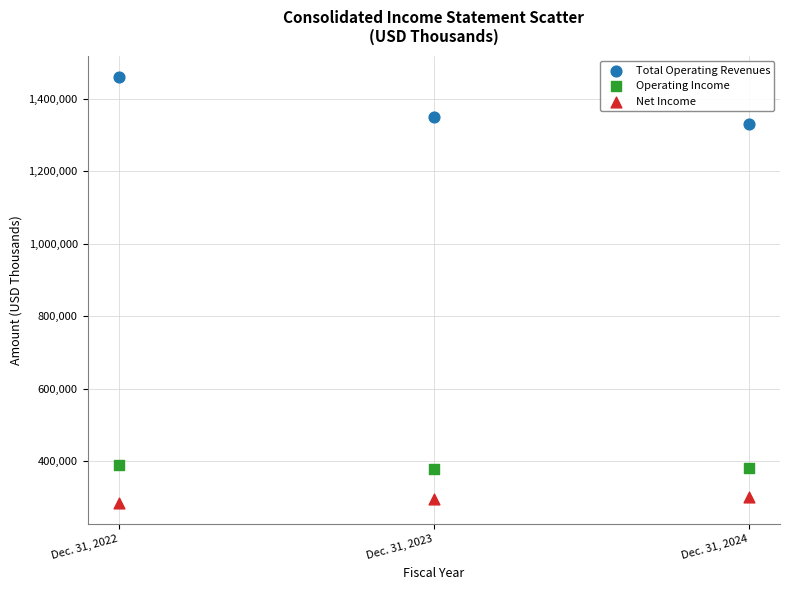

Which series contains the lowest Y value?

Net Income